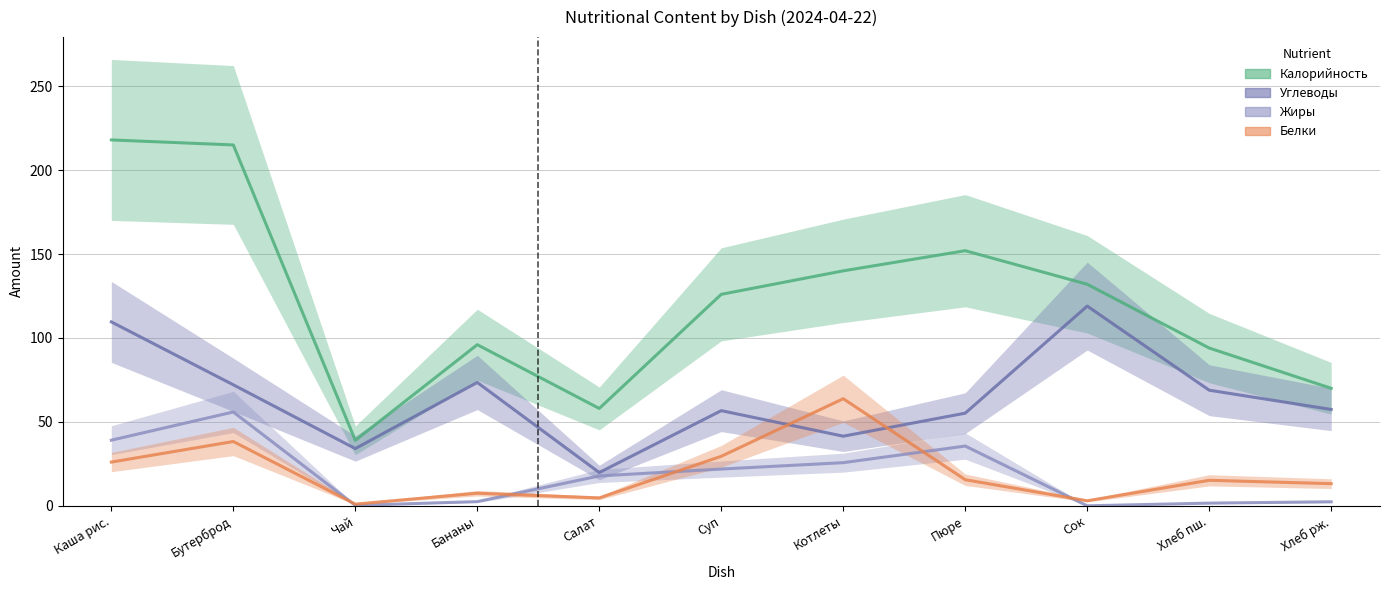

Does the chart display data point markers on the line(s)?

No